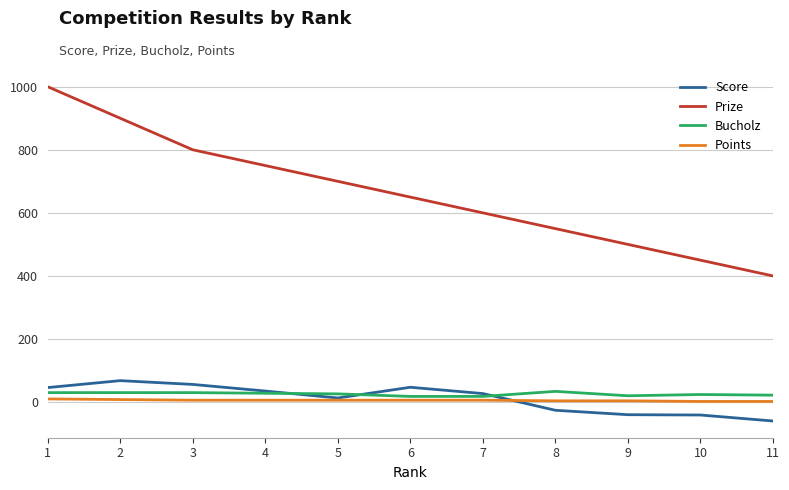

What is the total value across all series at 3?

892